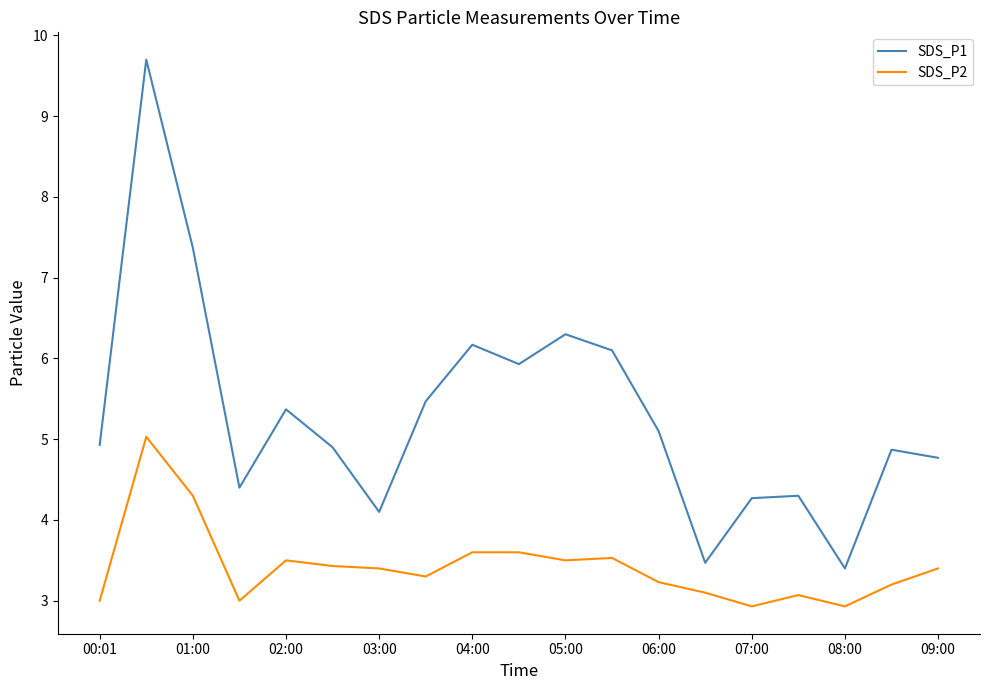

True or false: SDS_P2 and SDS_P1 intersect in this chart.

False